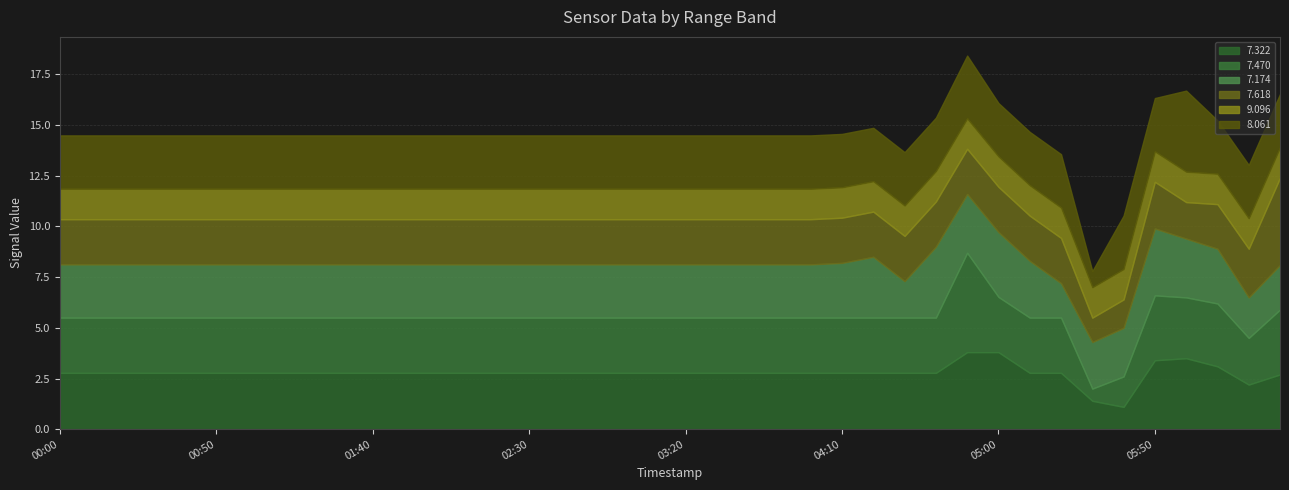

What are all the series names shown in the legend?

7.322, 7.470, 7.174, 7.618, 9.096, 8.061